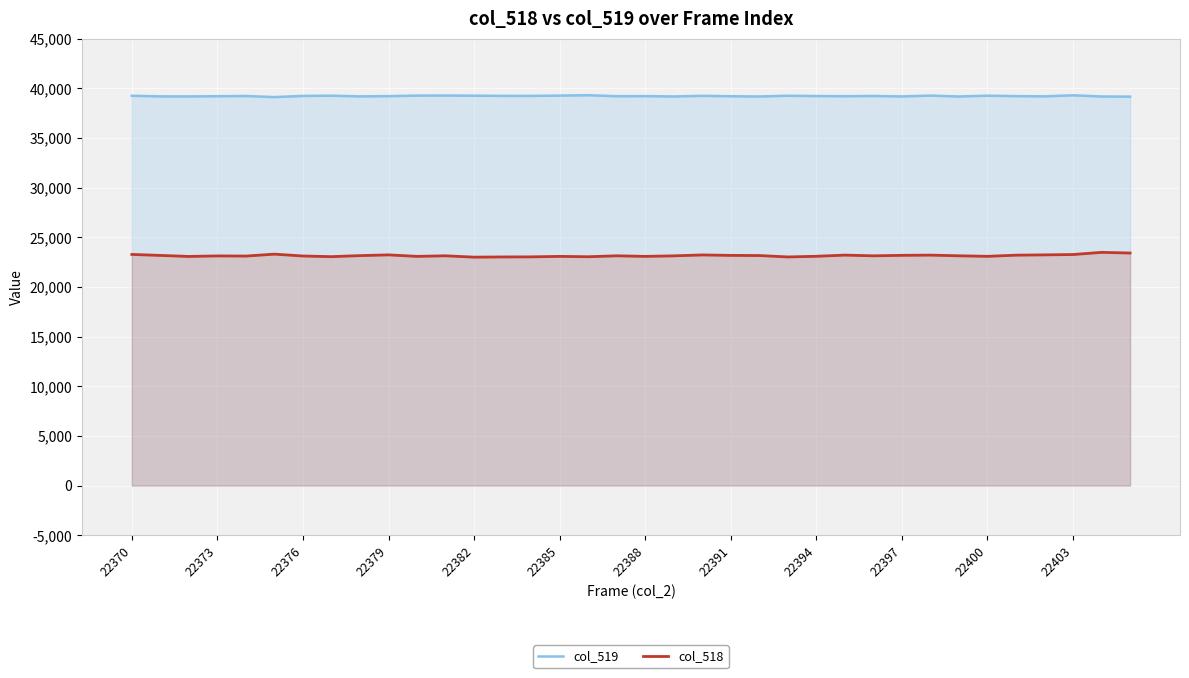

Read the col_519 value at 22403.

39309